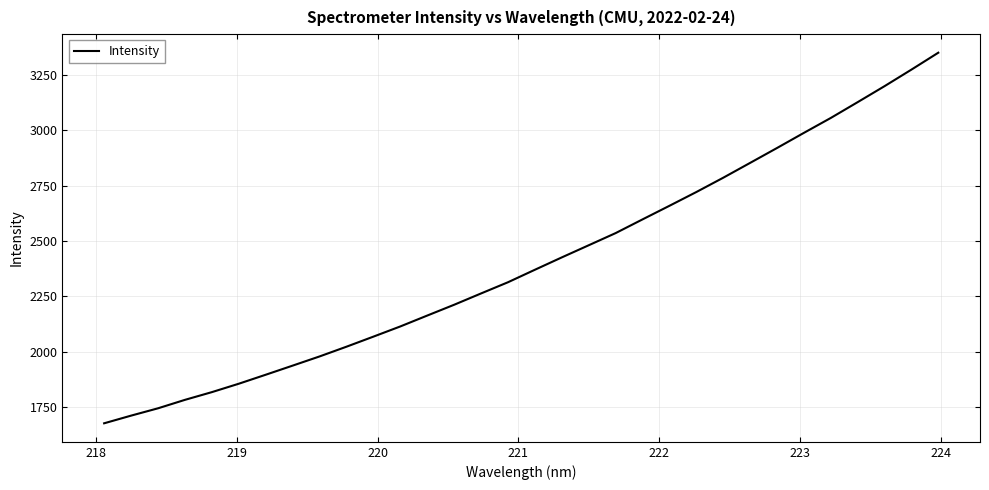

What is the difference between the maximum and minimum values?

1672.2